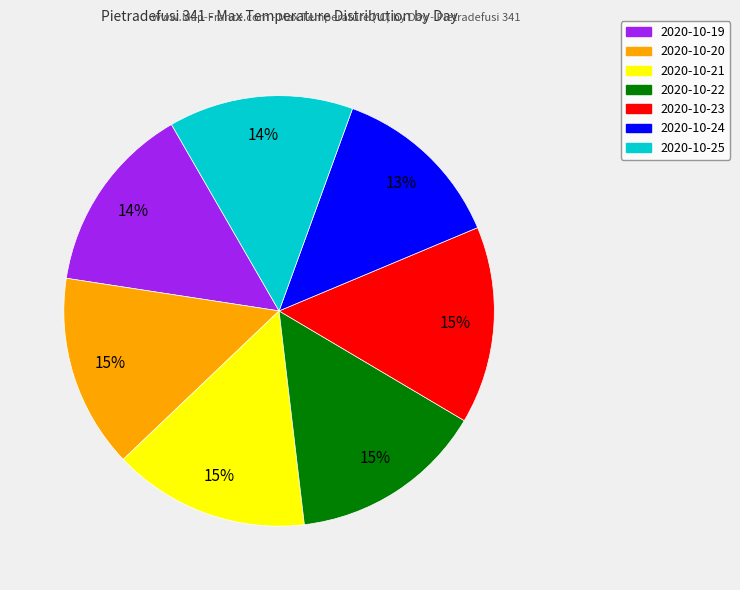

Is it true that 2020-10-24 is 13% of the pie?

True